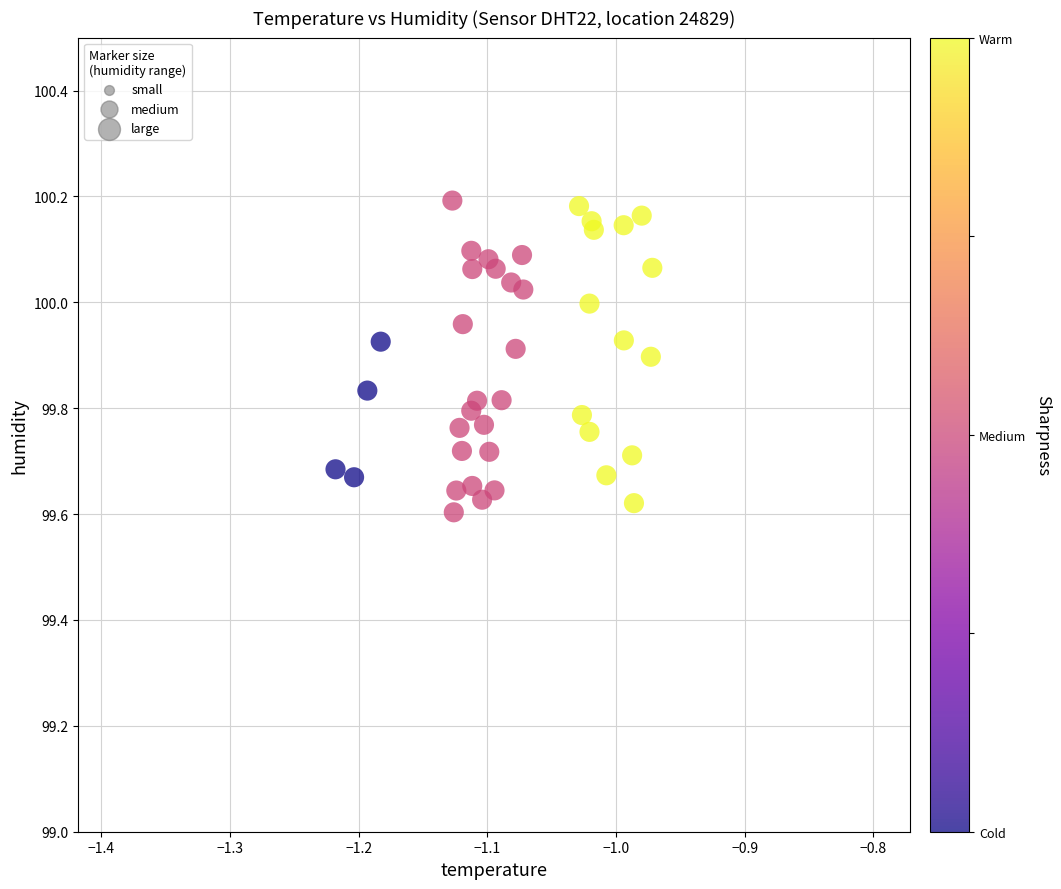

What is the range of Y values (max minus min)?

0.6